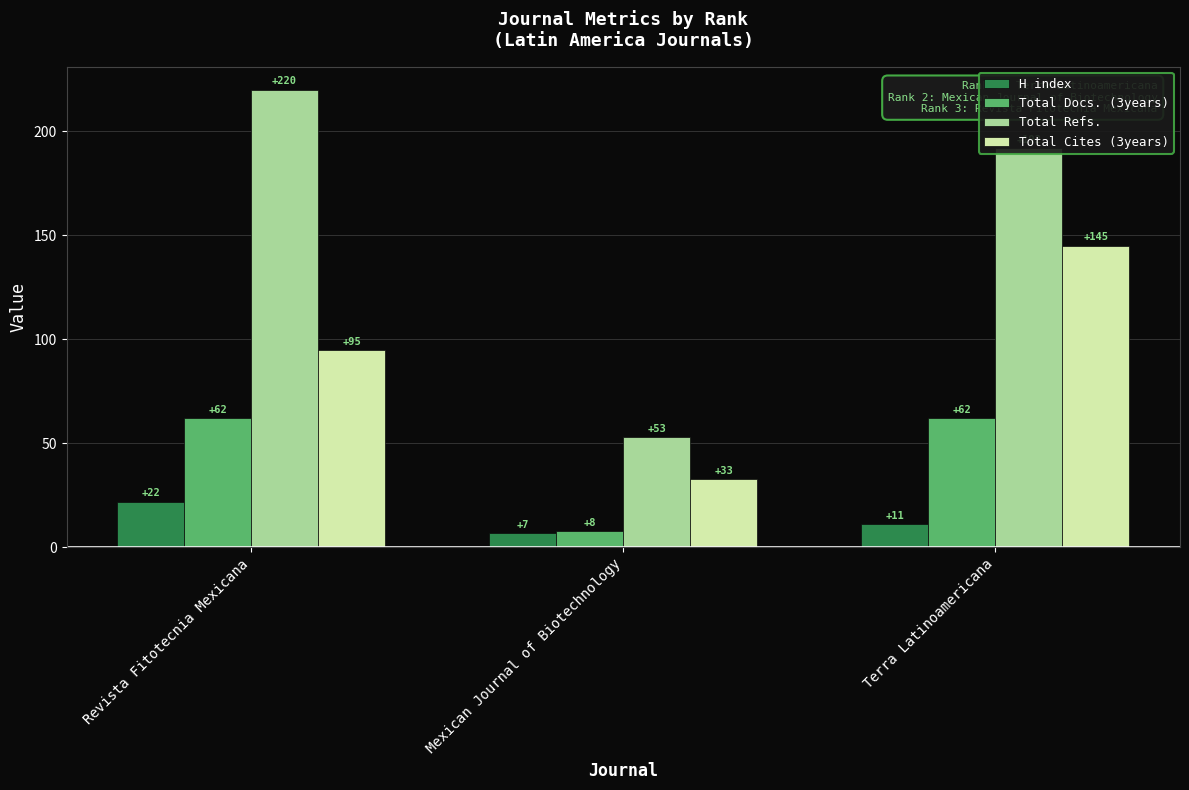

What is the difference between the highest and lowest values at Mexican Journal of Biotechnology?

46